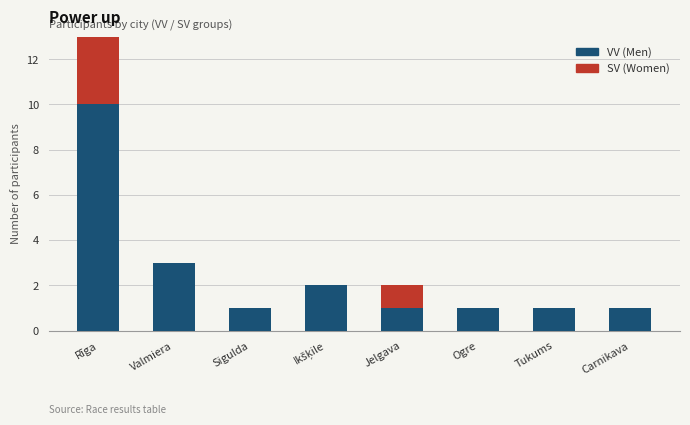

At which category is the sum across all series the highest?

Rīga